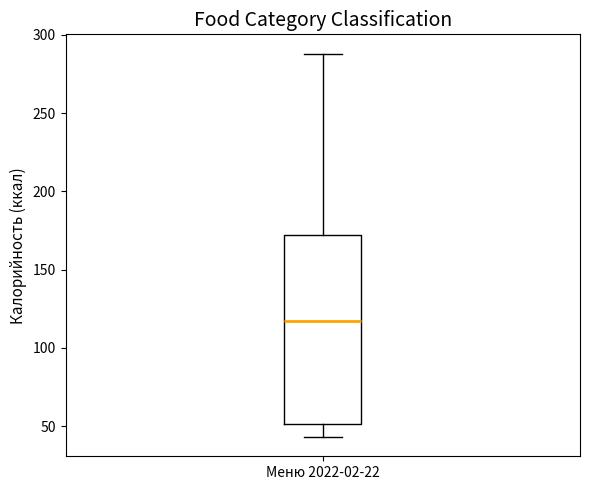

Transcribe this box plot: give where the median line is, the range the box spans, and where the two whiskers end, as read against the y-axis. The values are not printed on the chart, so give them approximately, as read against the axis.

median 115, box 50 to 170, whiskers 45 to 290